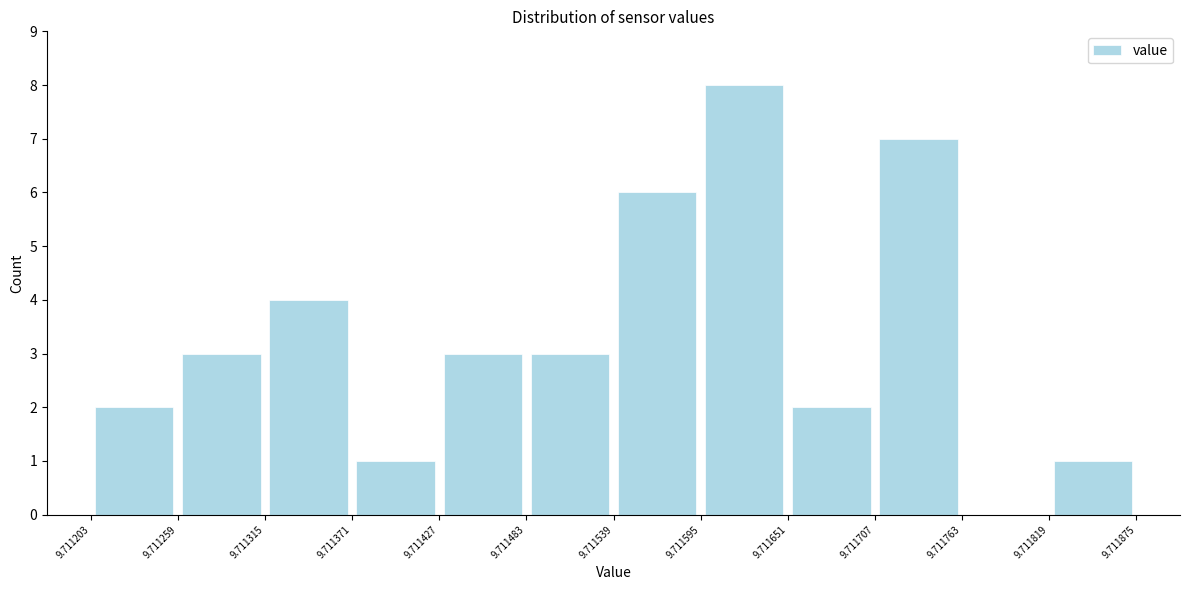

Reading left to right, transcribe this chart: for each bar, give the range it covers on the x-axis and its height. The values are not printed on the chart, so give them approximately, as read against the axis.

9.711203 to 9.711259: 2
9.711259 to 9.711315: 3
9.711315 to 9.711371: 4
9.711371 to 9.711427: 1
9.711427 to 9.711483: 3
9.711483 to 9.711539: 3
9.711539 to 9.711595: 6
9.711595 to 9.711651: 8
9.711651 to 9.711707: 2
9.711707 to 9.711763: 7
9.711763 to 9.711819: 0
9.711819 to 9.711875: 1